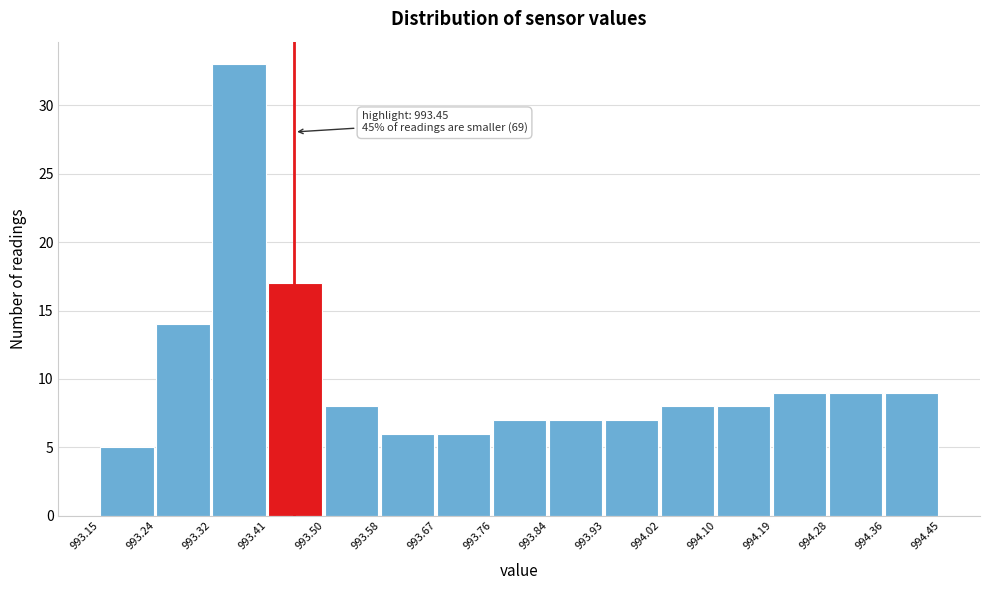

Over which range of the x-axis is the bar tallest?

993.32 to 993.41